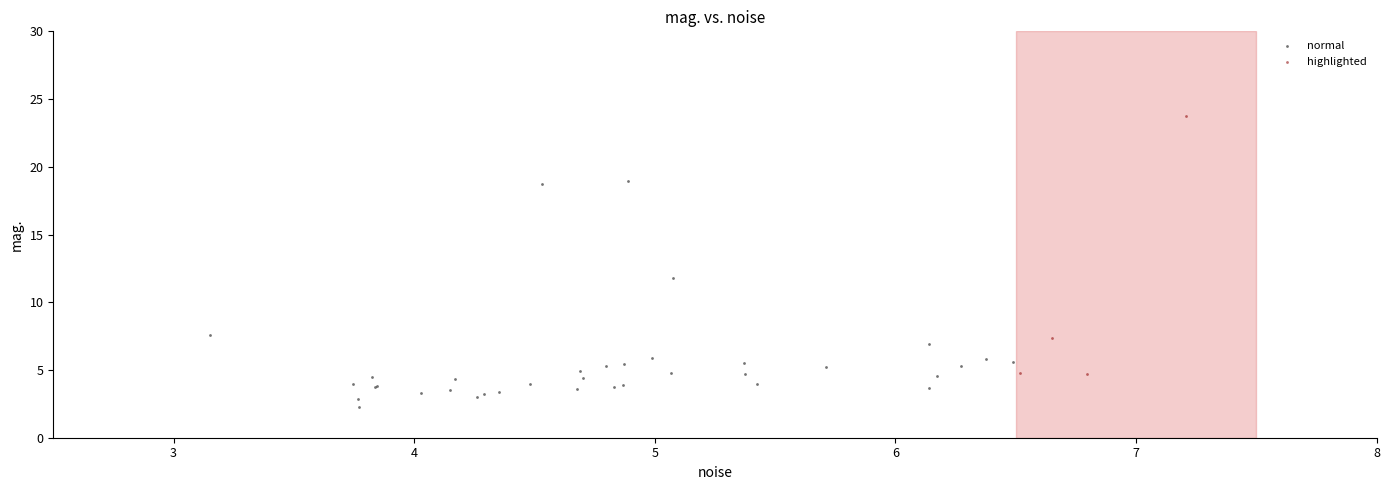

What are all the series names shown in the legend?

normal, highlighted